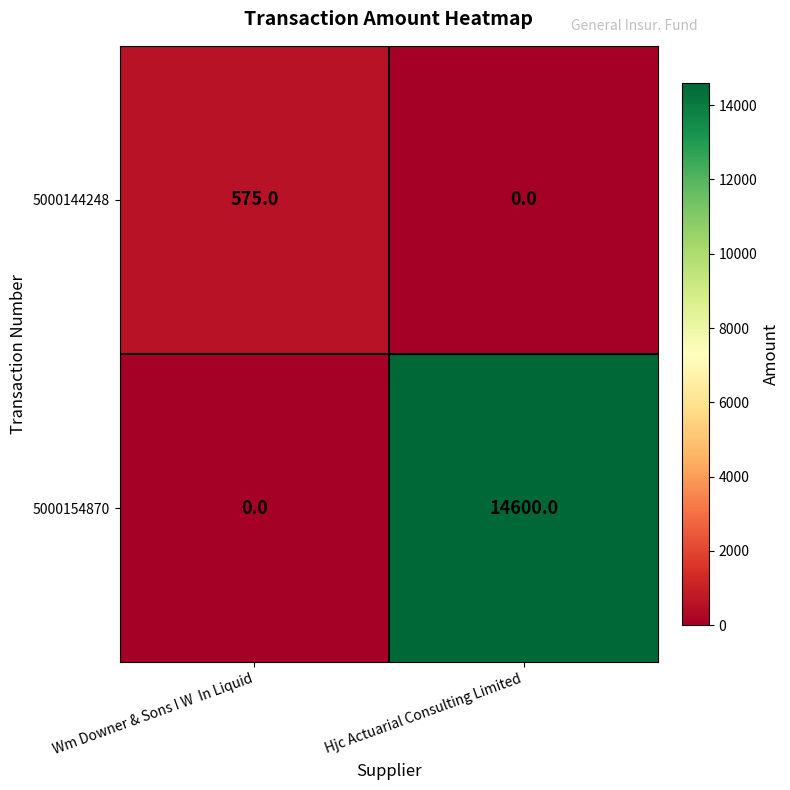

The value of 5000144248 at Wm Downer & Sons I W  In Liquid is 575. True or false?

True